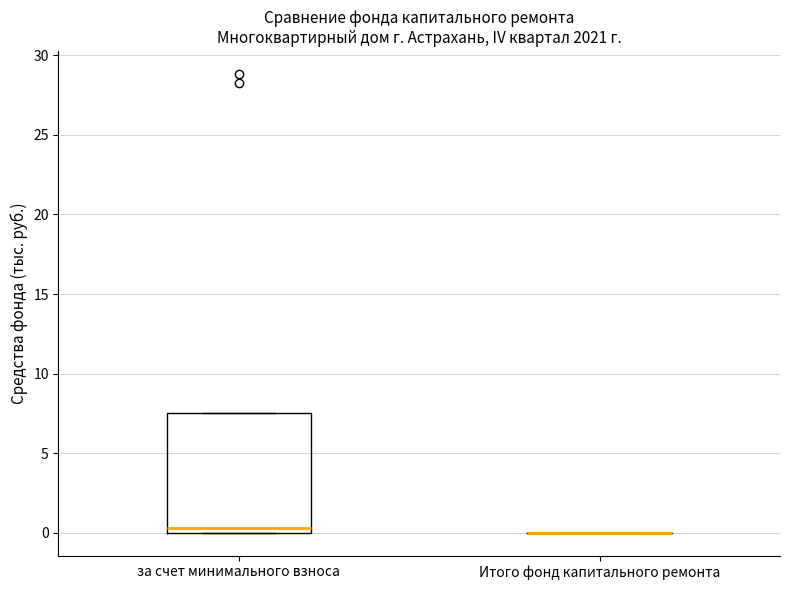

Reading left to right, transcribe this box plot: for each box, give where its median line is, the range the box spans, and where its two whiskers end, as read against the y-axis. The values are not printed on the chart, so give them approximately, as read against the axis.

за счет минимального взноса: median 0.5, box 0.0 to 7.5, whiskers 0.0 to 7.5
Итого фонд капитального ремонта: box collapsed to a line at 0.0, whiskers 0.0 to 0.0